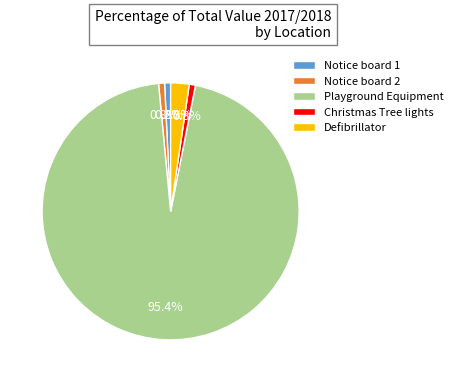

Which category accounts for the majority?

Playground Equipment